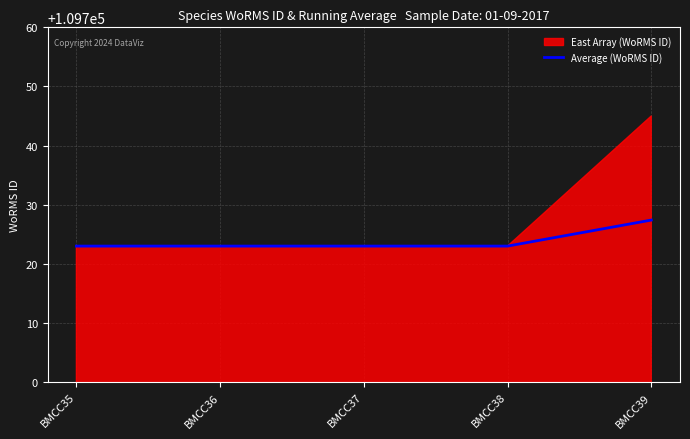

True or false: Average (WoRMS ID) has a value of 159147.4 at BMCC37.

False